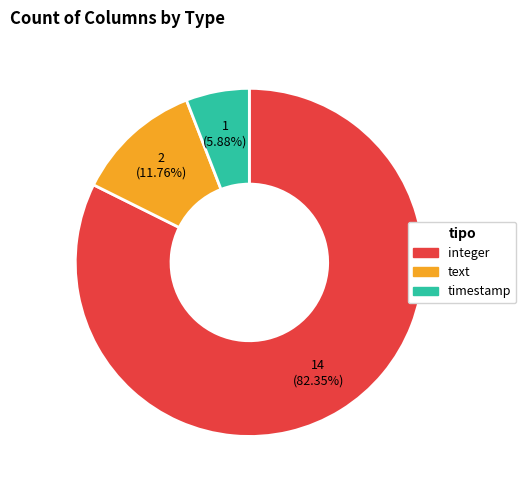

True or false: timestamp accounts for 6% of the total.

True